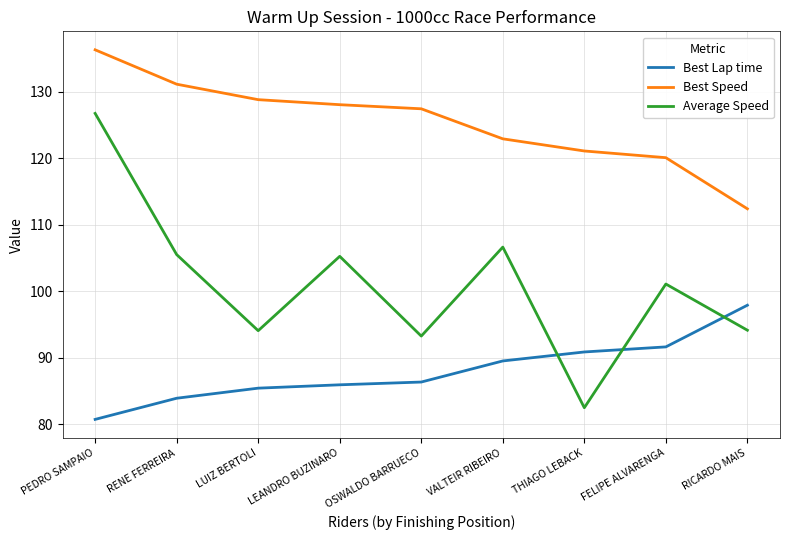

What is the sum of all Best Speed values?

1128.0